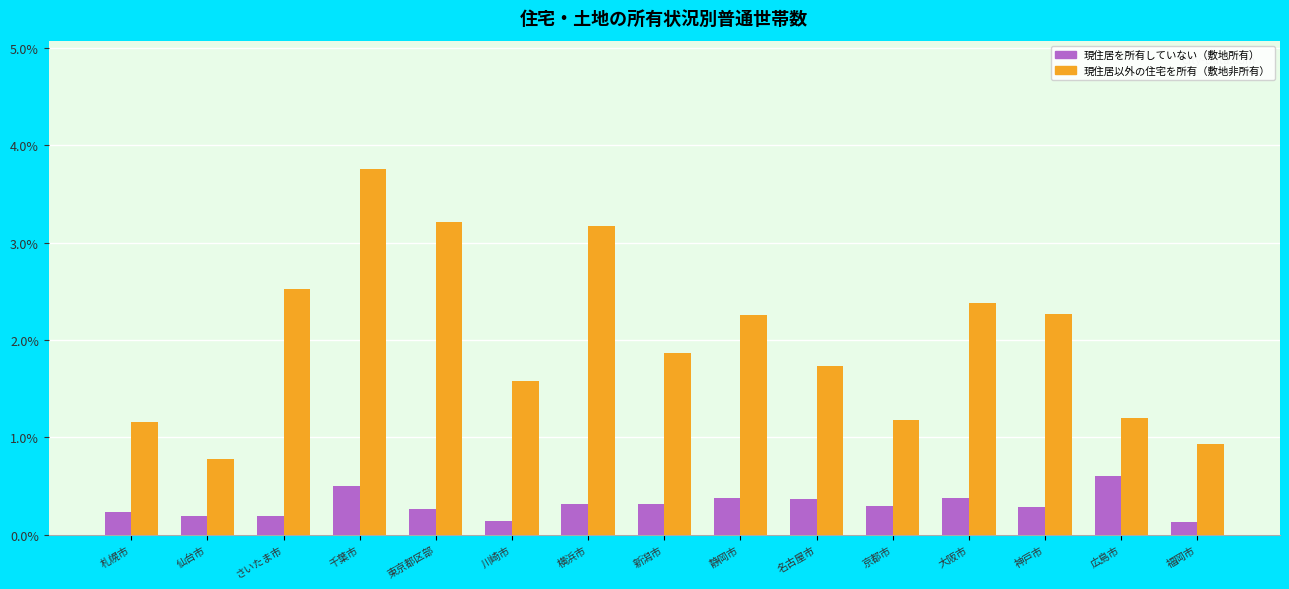

What is the difference between the second highest and second lowest values in the 現住居を所有していない（敷地所有） series?

0.4